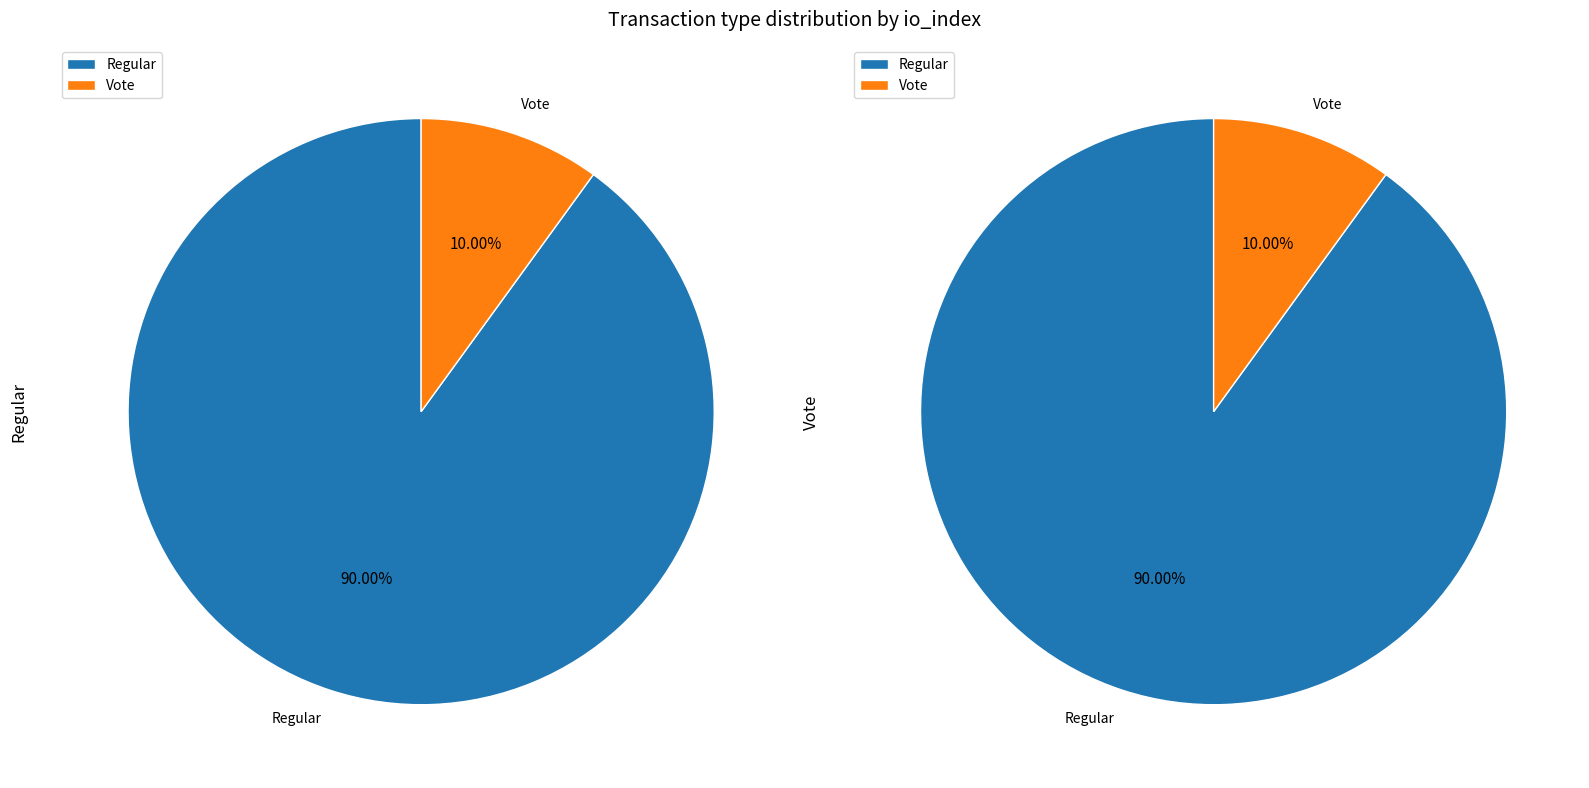

How many segments does this pie chart have?

2